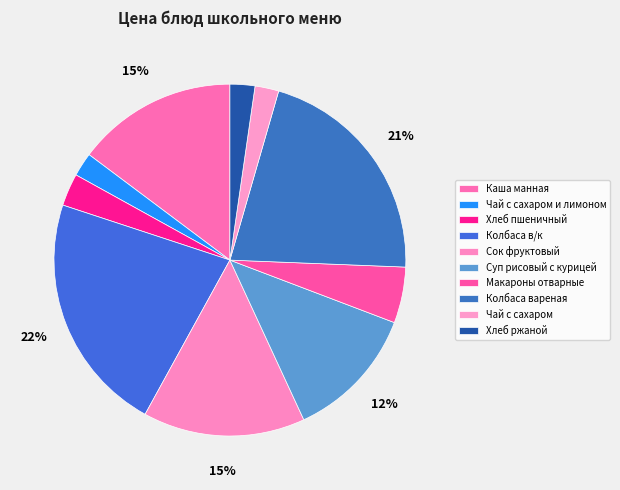

True or false: Каша манная accounts for 15% of the total.

True